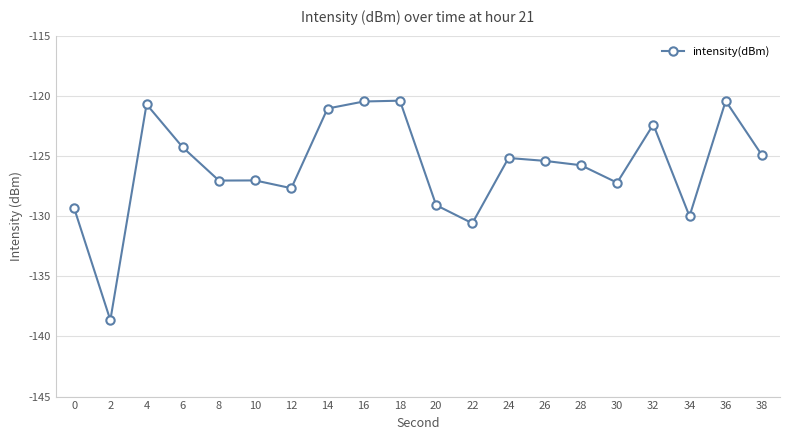

At which category does the data reach its first local peak?

4